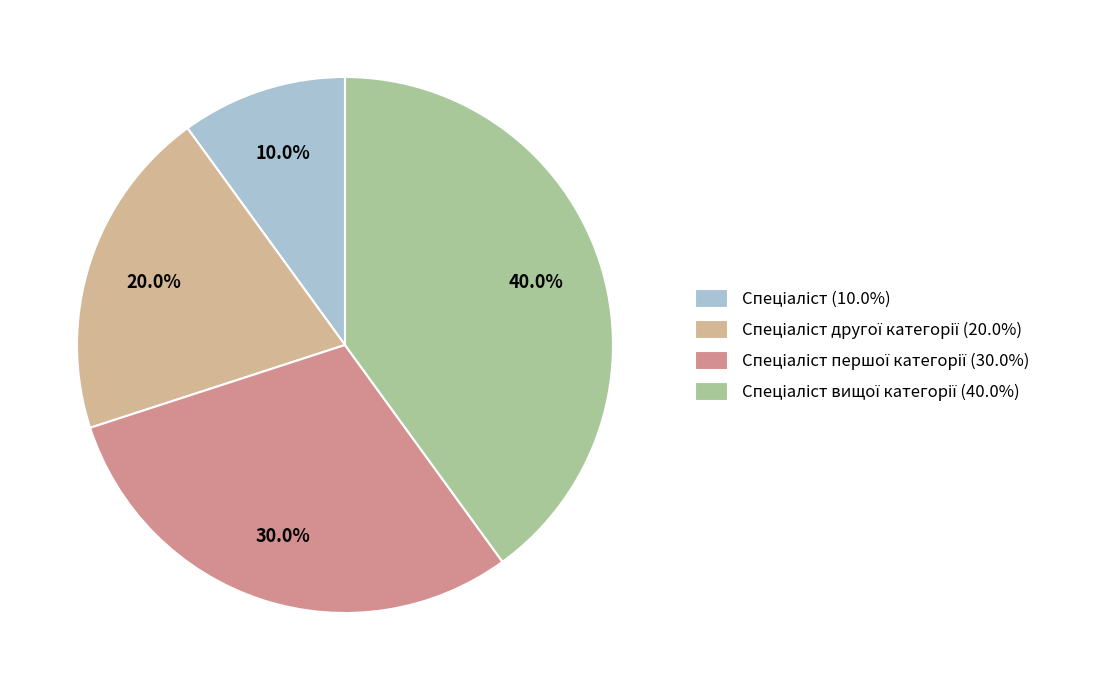

Does any single category account for the majority?

No